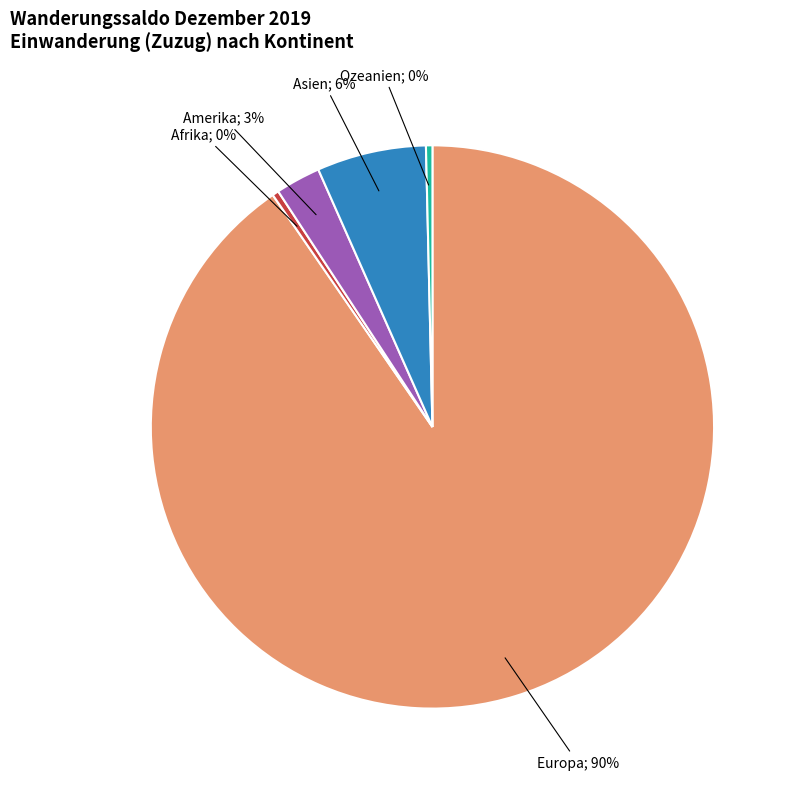

How many slices are in this pie chart?

5